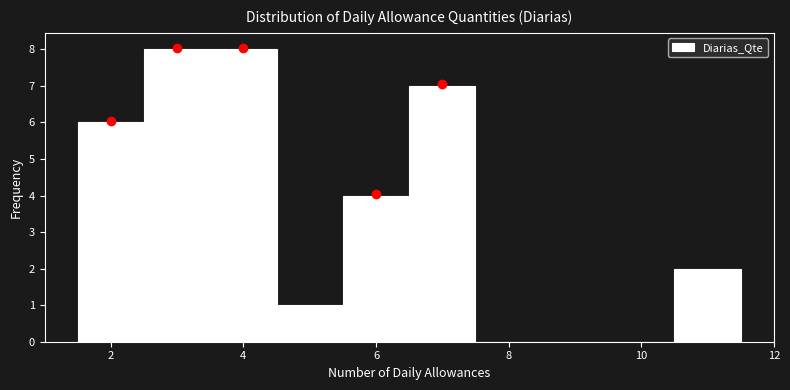

Reading left to right, list every bar in this chart as the range it spans on the x-axis followed by its height. Neither the bar edges nor the heights are printed on the chart, so give them approximately, as read against the axes.

1.5 to 2.5: 6
2.5 to 3.5: 8
3.5 to 4.5: 8
4.5 to 5.5: 1
5.5 to 6.5: 4
6.5 to 7.5: 7
7.5 to 8.5: 0
8.5 to 9.5: 0
9.5 to 10.5: 0
10.5 to 11.5: 2